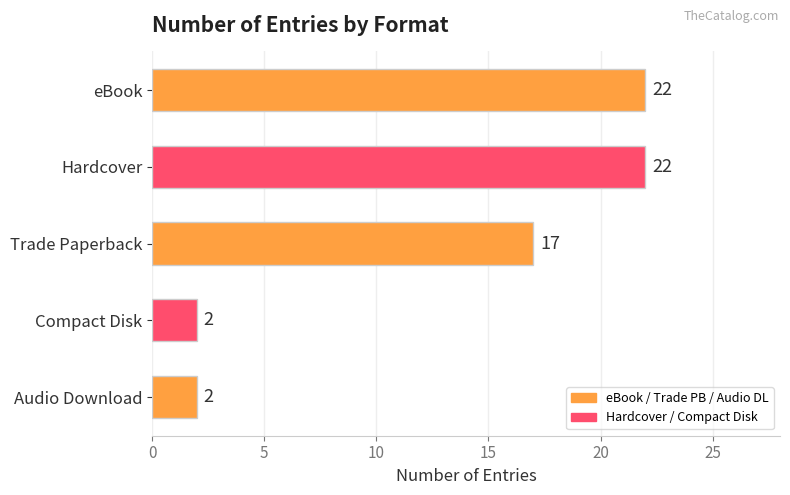

Reading top to bottom, extract all data points from this chart.

eBook=22	Hardcover=22	Trade Paperback=17	Compact Disk=2	Audio Download=2